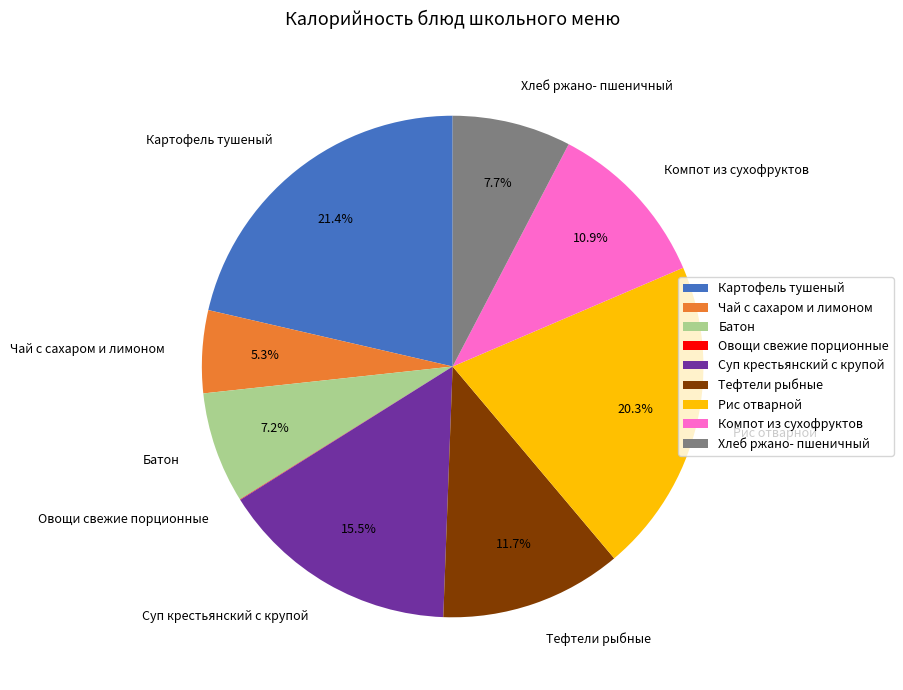

Which category has the biggest portion of the pie?

Картофель тушеный